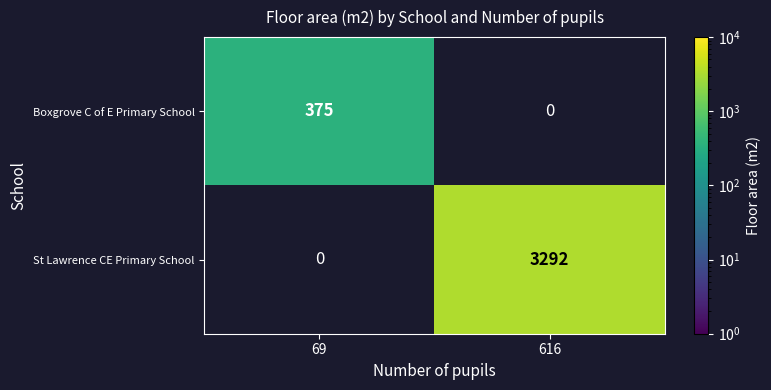

At how many categories does at least one series exceed 1884?

1